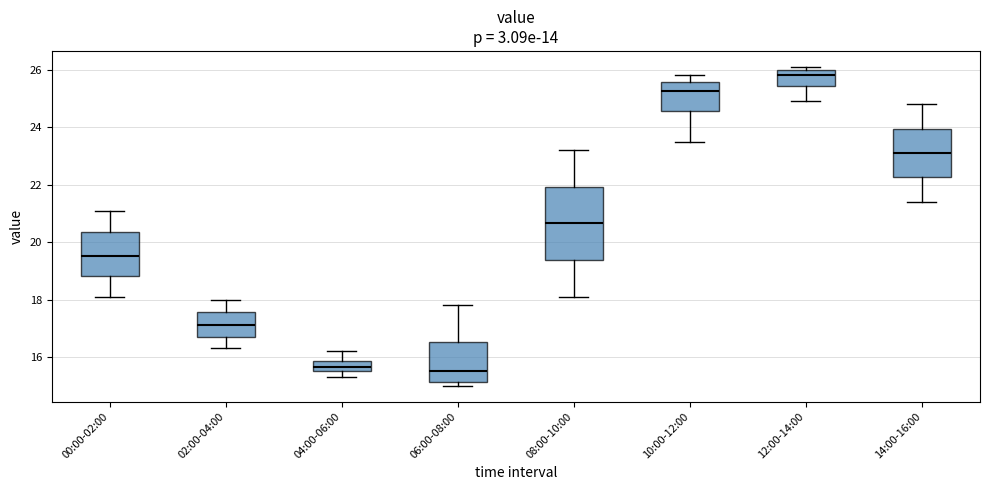

Comparing the boxes themselves (not the whiskers), which one is the tallest?

08:00-10:00